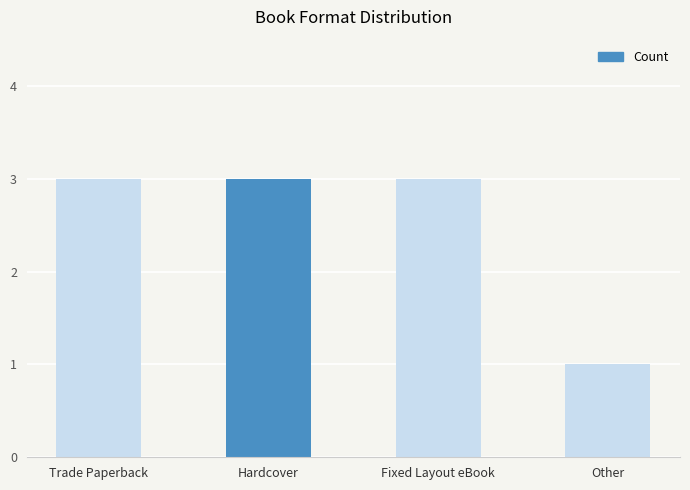

Reading right to left, what are all the values shown in this chart?

1	3	3	3